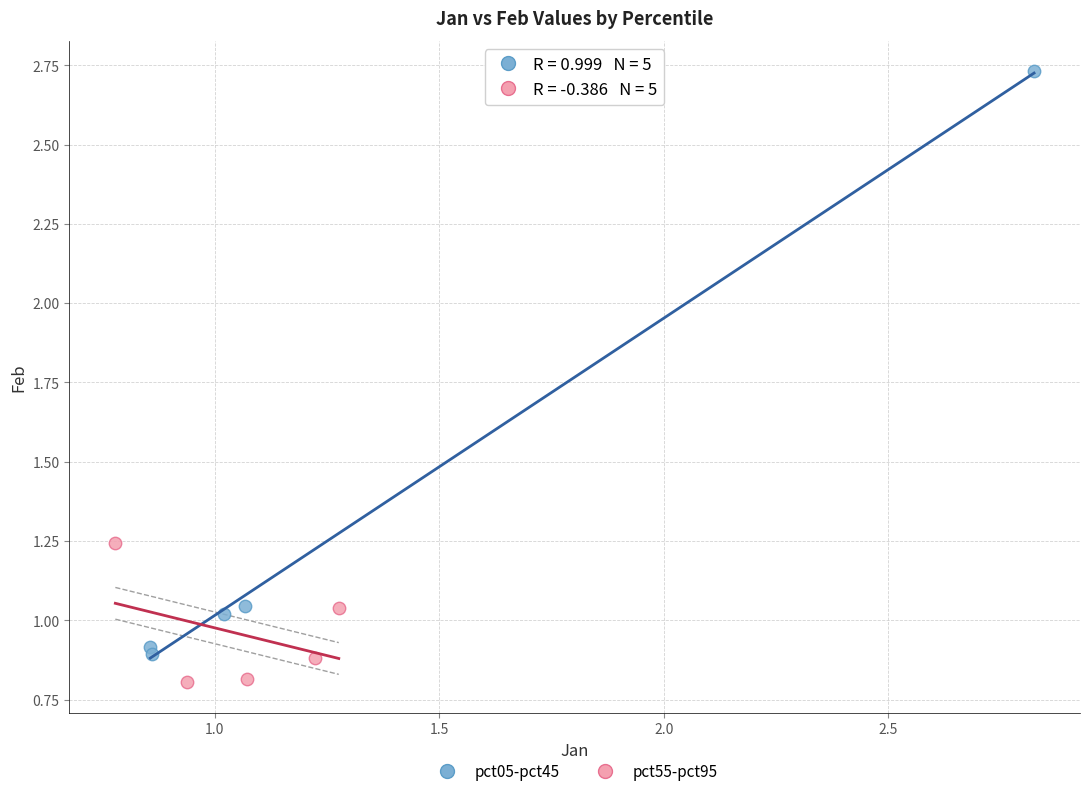

Which series contains the highest Y value?

pct05-pct45